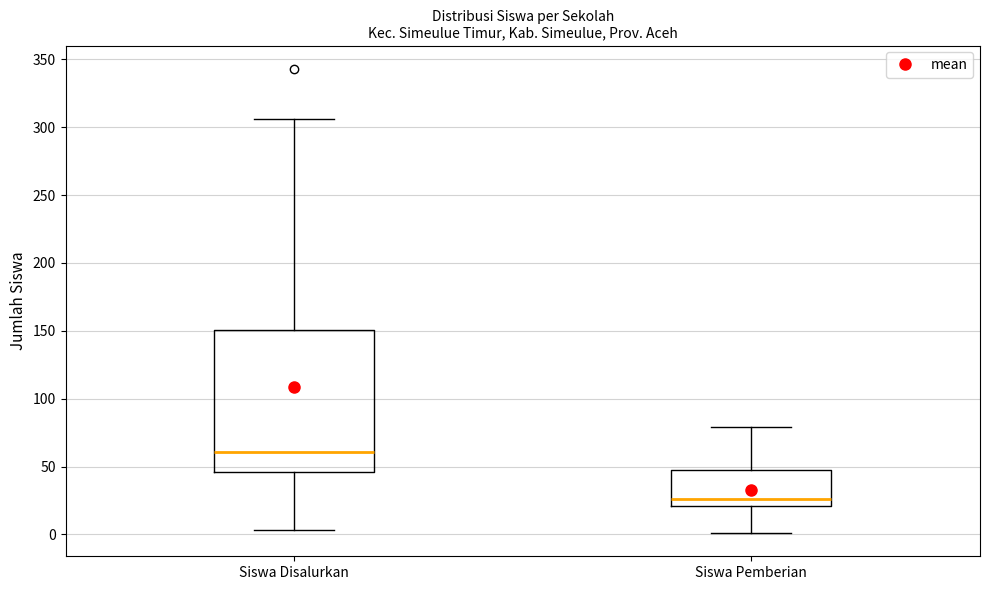

Comparing the boxes themselves (not the whiskers), which one is the tallest?

Siswa Disalurkan